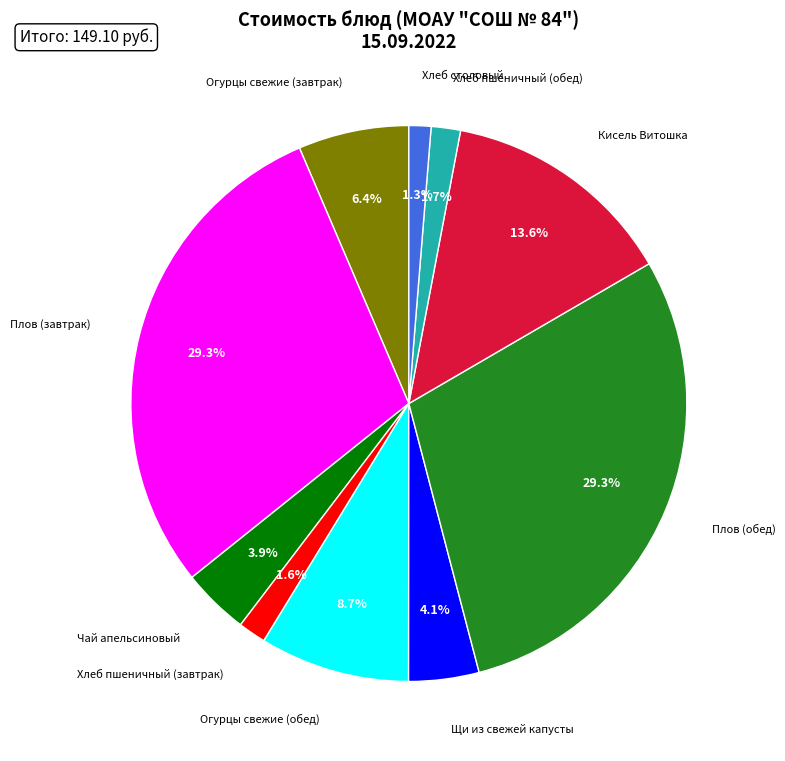

Does any single category account for the majority?

No